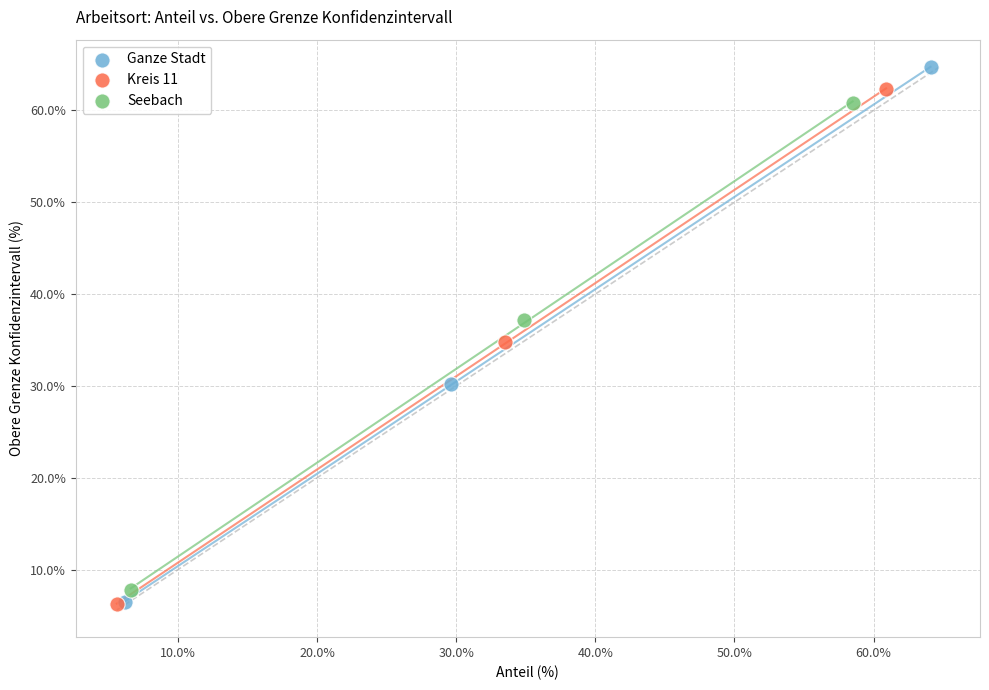

Which series has the largest Y range (max minus min)?

Ganze Stadt